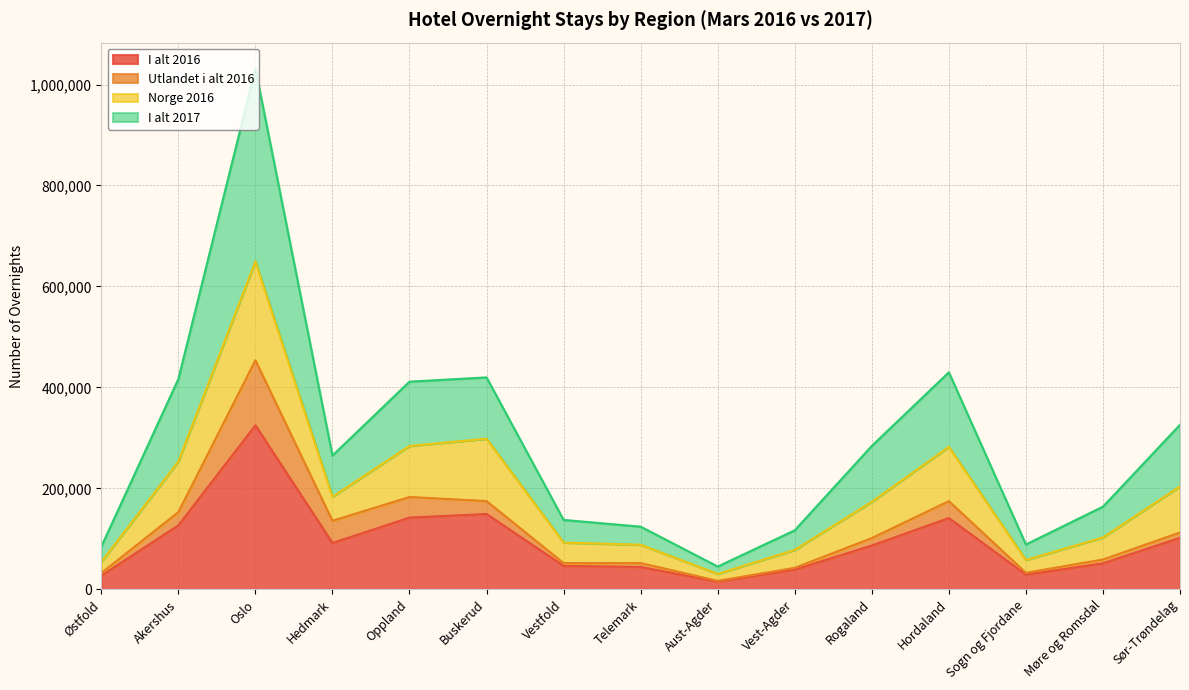

What is the total value across all series at Oppland?

411360